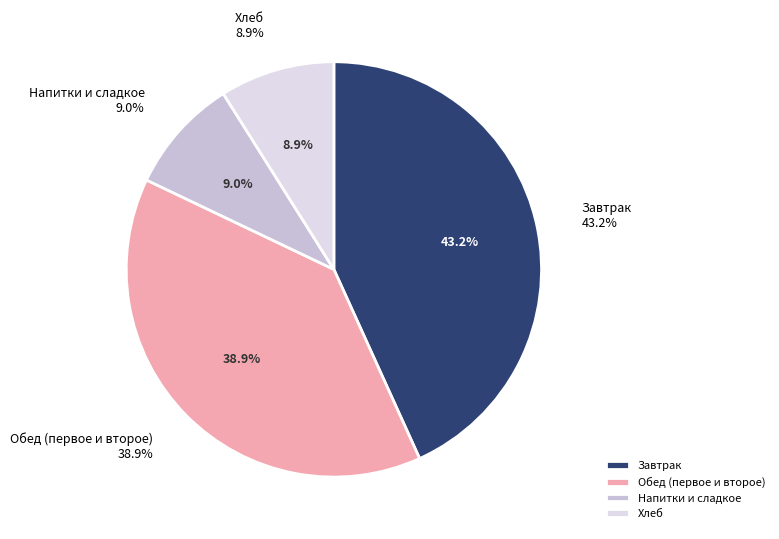

To the nearest percent, what portion does Компот из кураги represent?

9%